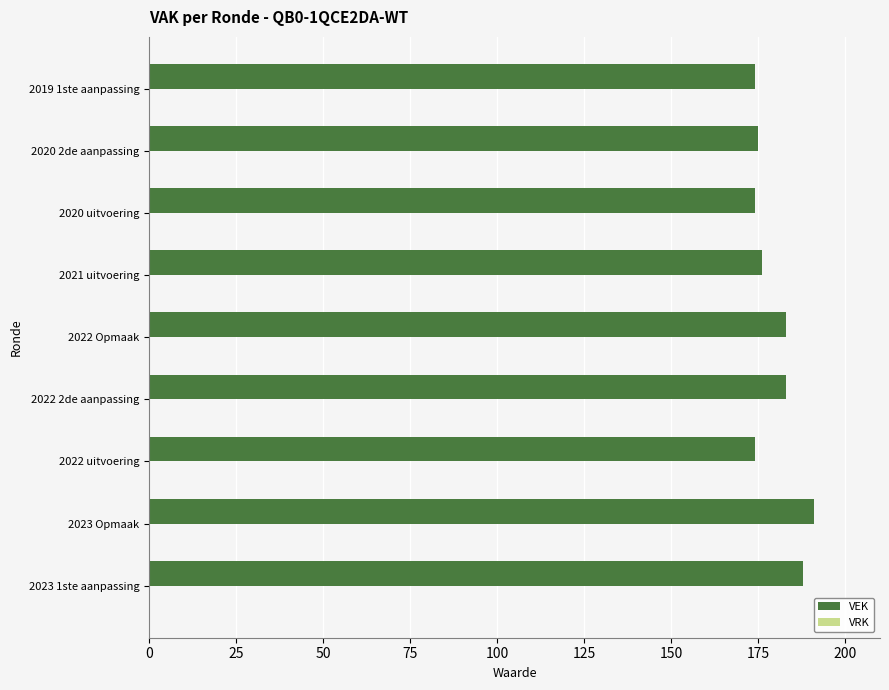

Between 2023 1ste aanpassing and 2021 uitvoering, which is larger?

2023 1ste aanpassing